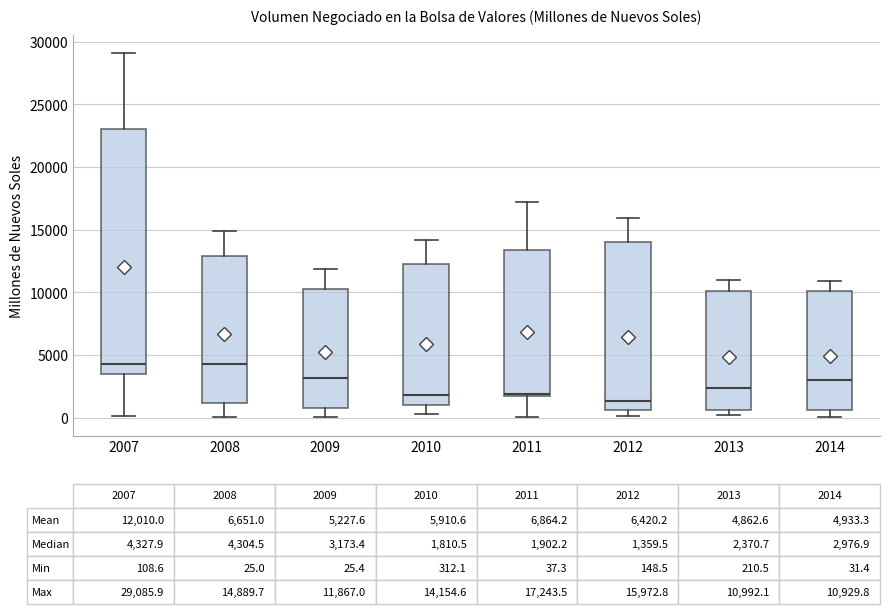

Comparing the boxes themselves (not the whiskers), which one is the tallest?

2007